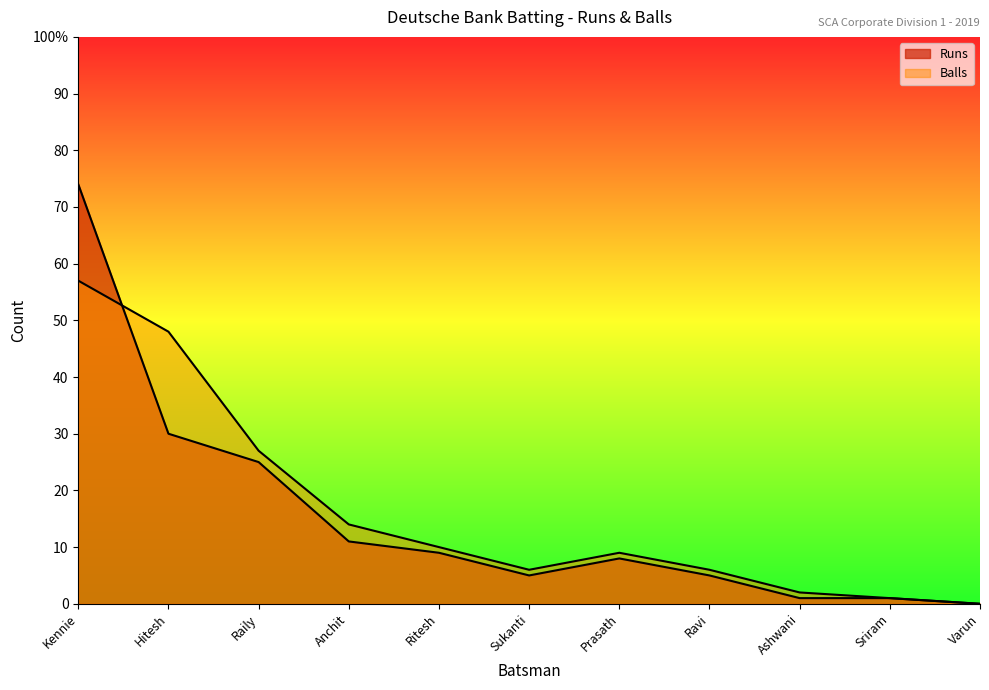

What is the total value across all series at Anchit?

25